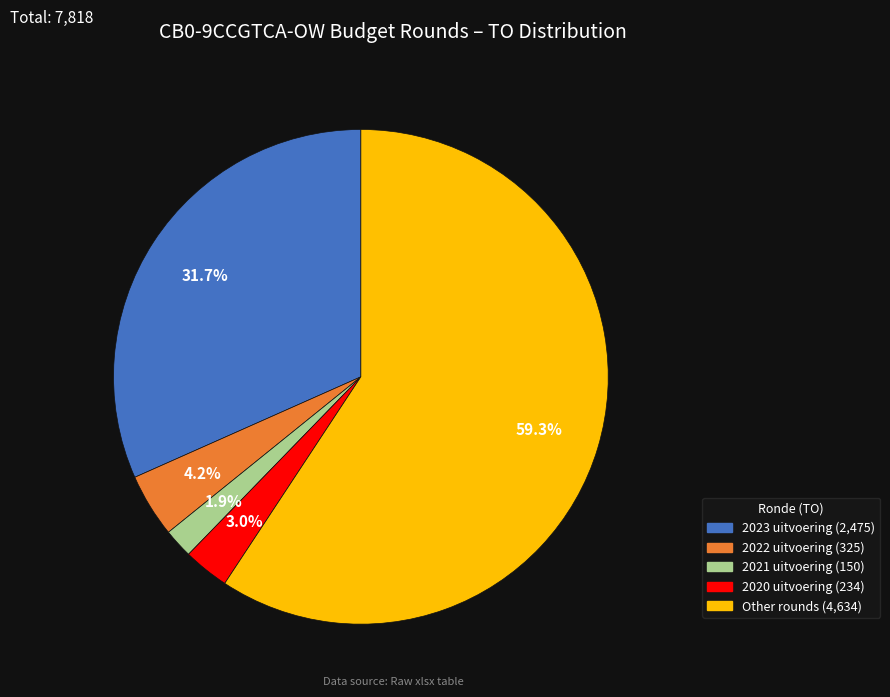

Is there a majority slice in this chart?

Yes